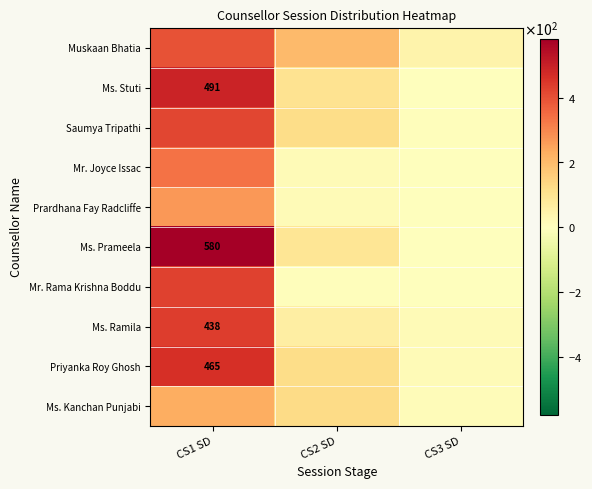

Between CS2 SD and CS3 SD, which is larger?

CS2 SD